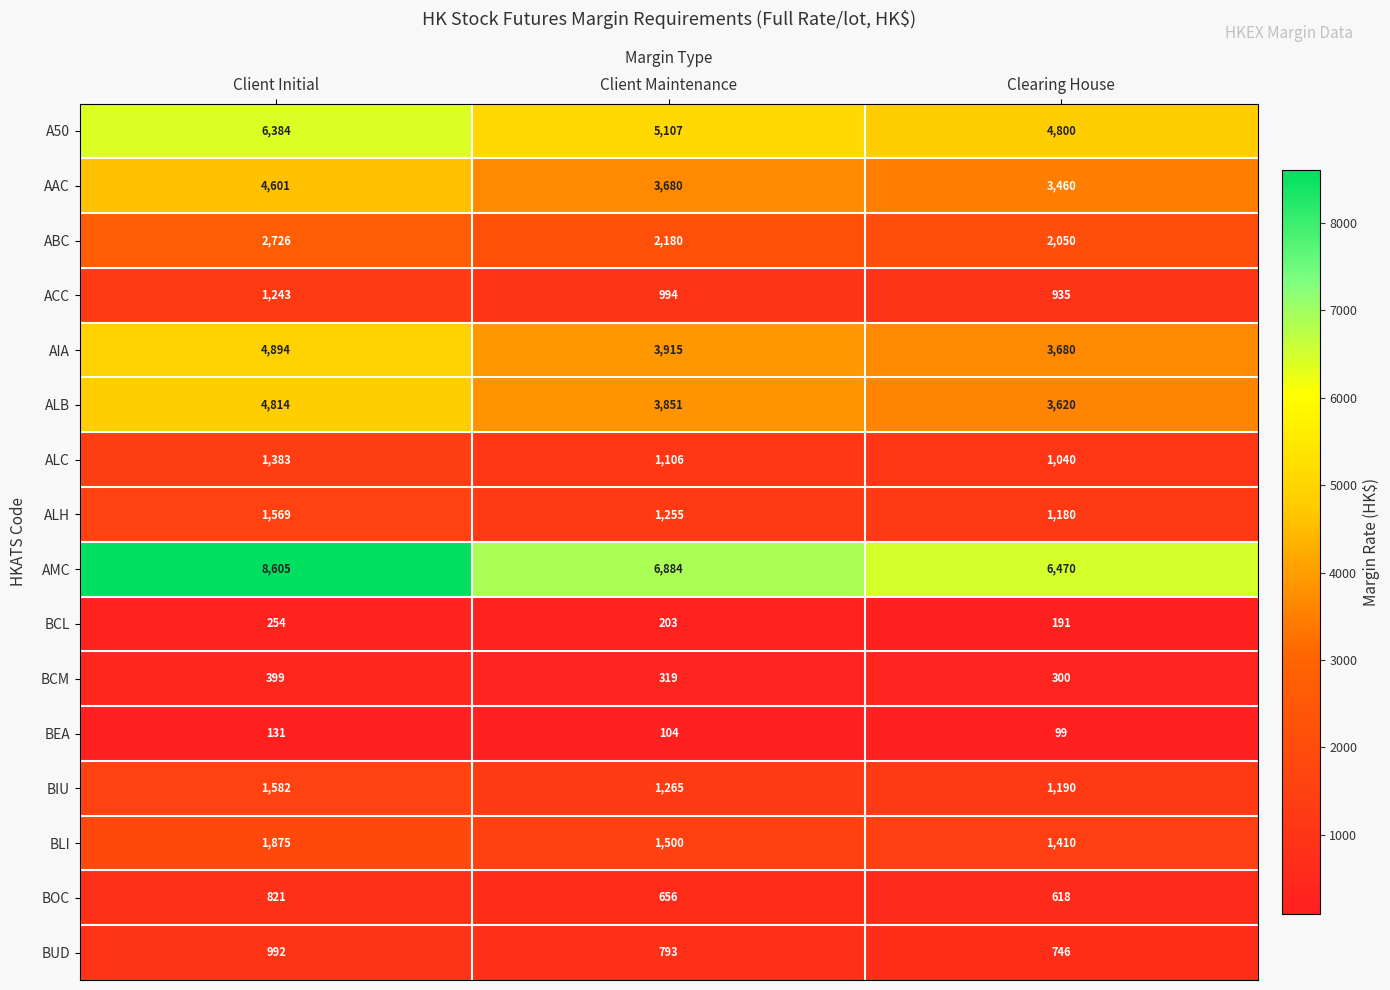

What is the maximum value shown in the chart?

8605